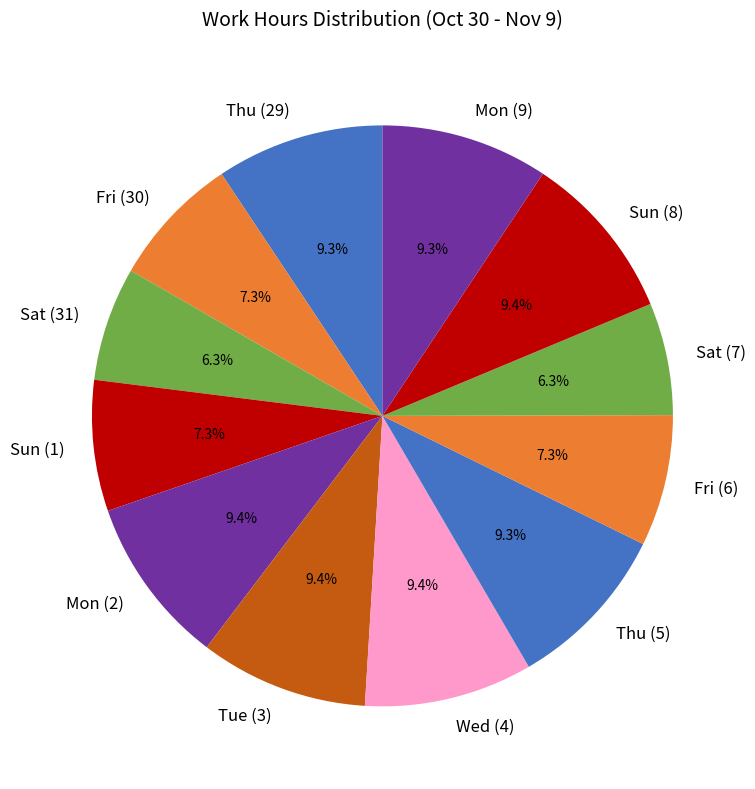

What percentage is the Fri (30) slice, to the nearest percent?

7%